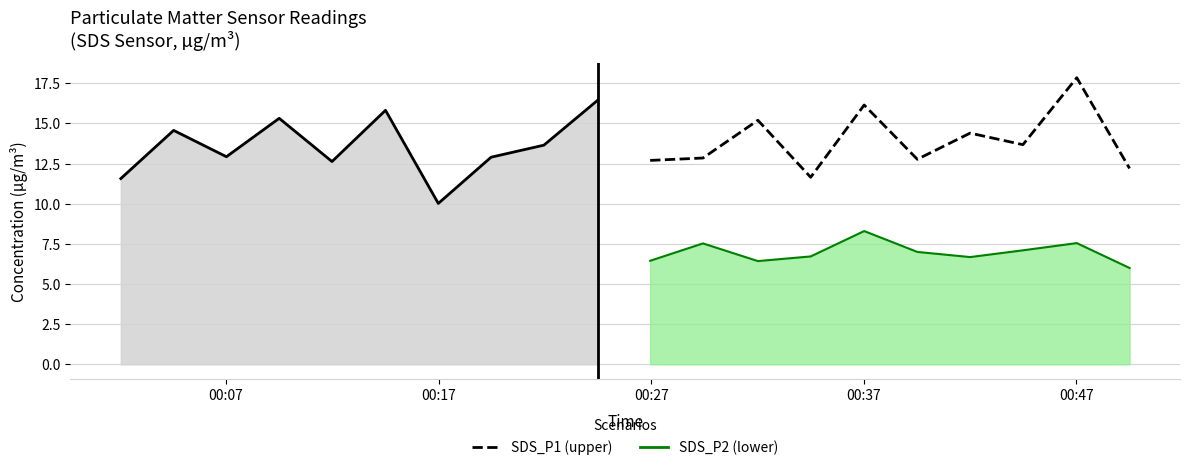

What is the sum of the SDS_P2 values at 2022/11/12 00:42:00 and 2022/11/12 00:02:03?

13.3